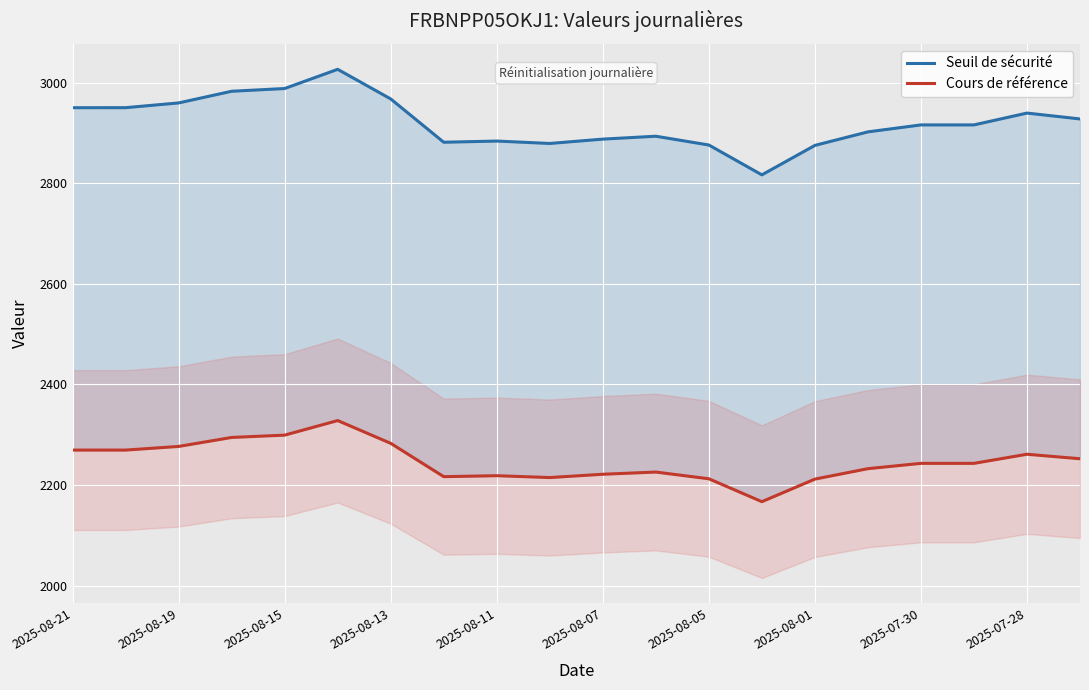

In Seuil de sécurité, how many points are lower than both neighbors (excluding endpoints)?

3